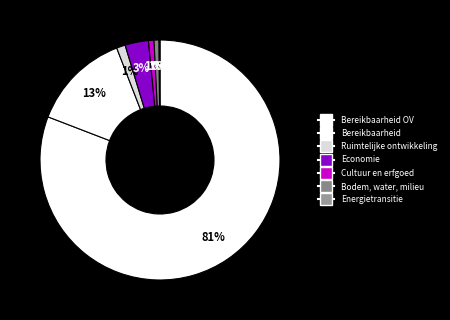

Which category has the biggest portion of the pie?

Bereikbaarheid OV